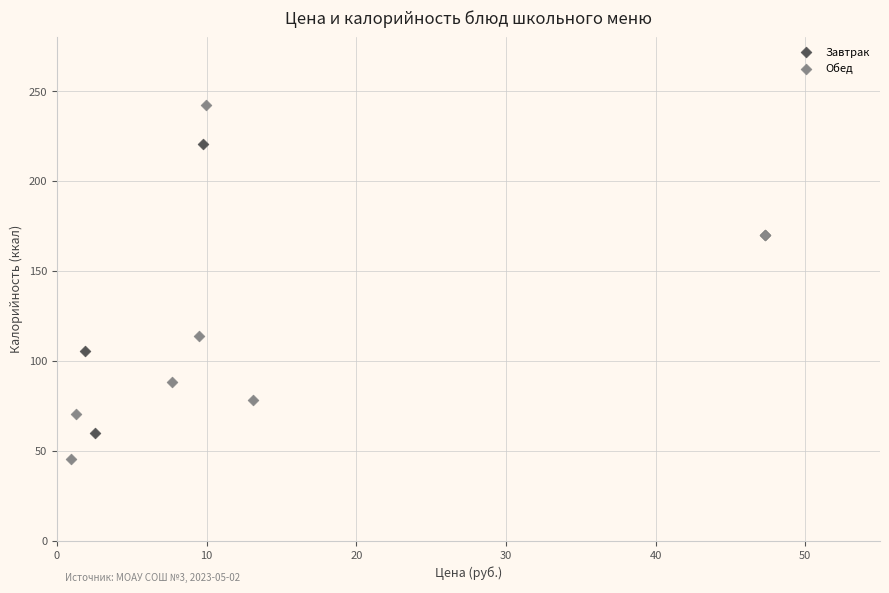

Which series contains the lowest Y value?

Обед